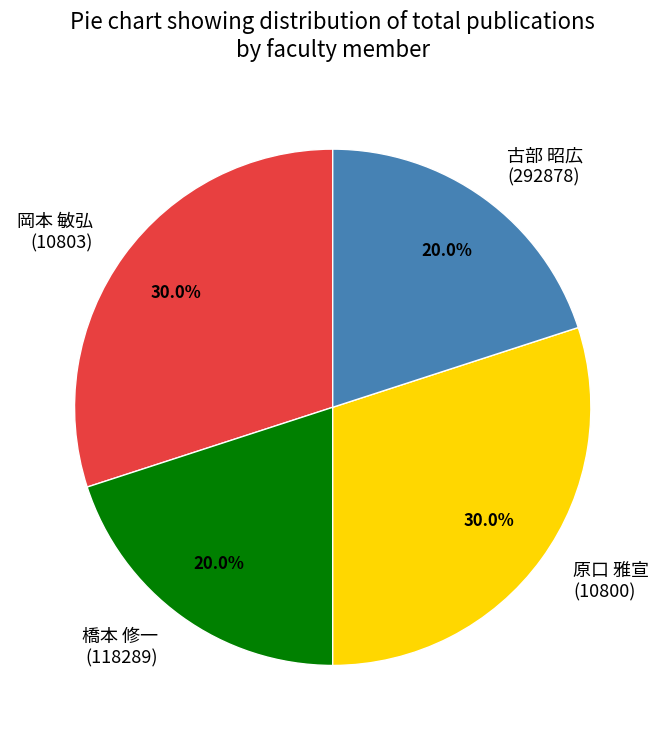

Is 原口 雅宣 (10800) the majority of the pie?

No